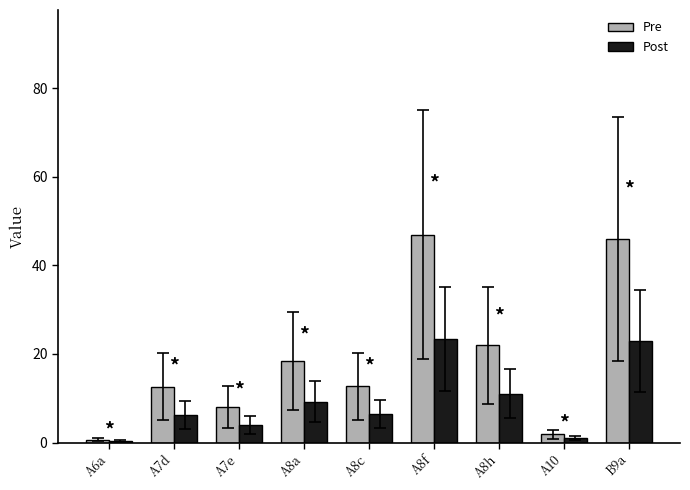

Are the bars horizontal?

No